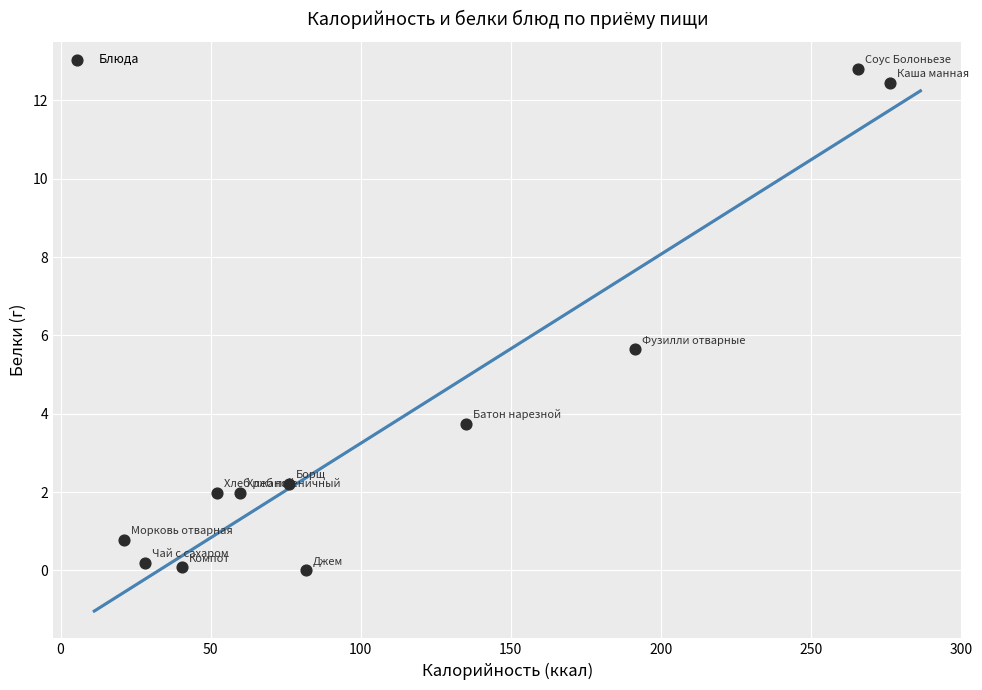

What is the range of Y values (max minus min)?

12.8